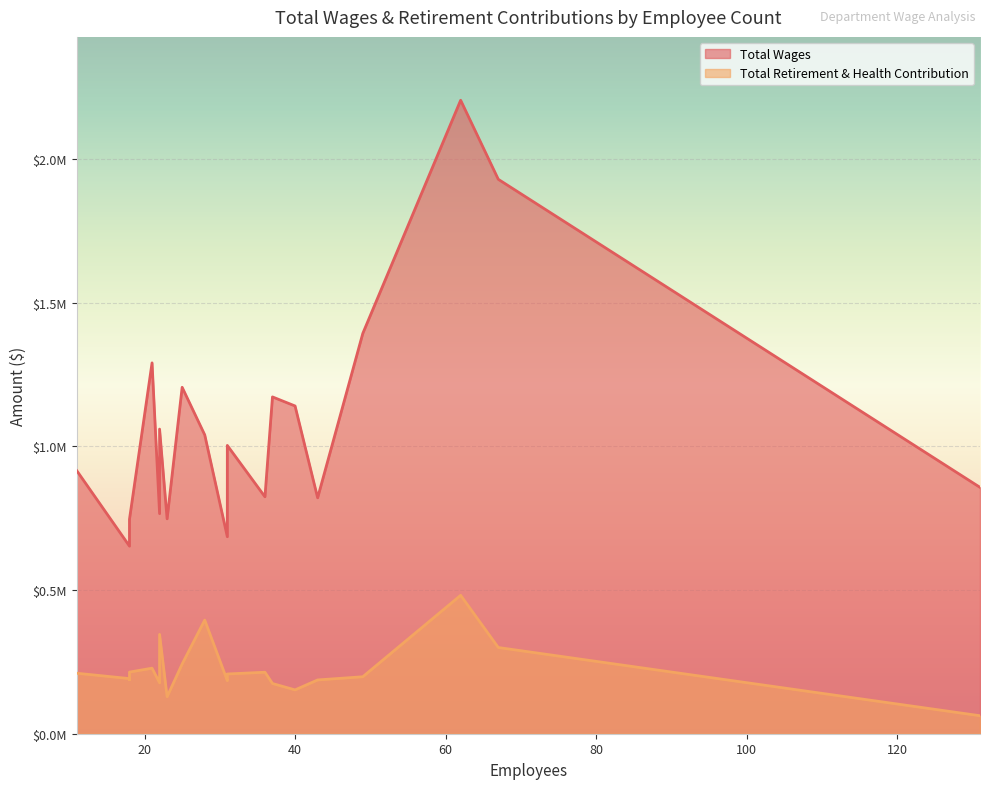

Rank the series by their maximum value, from highest to lowest.

Total Wages, Total Retirement & Health Contribution